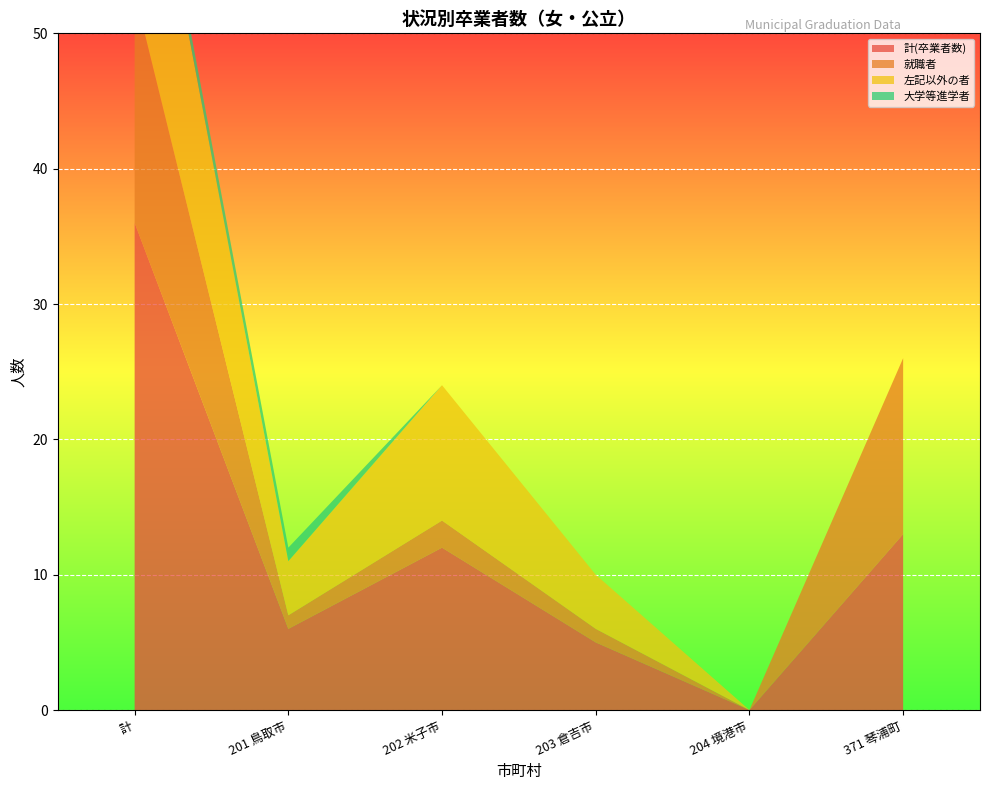

Reading right to left, extract all data points from this chart.

計(卒業者数): 371 琴浦町=13.0	204 境港市=0.0	203 倉吉市=5.0	202 米子市=12.0	201 鳥取市=6.0	計=36.0
就職者: 371 琴浦町=13.0	204 境港市=0.0	203 倉吉市=1.0	202 米子市=2.0	201 鳥取市=1.0	計=17.0
左記以外の者: 371 琴浦町=0.0	204 境港市=0.0	203 倉吉市=4.0	202 米子市=10.0	201 鳥取市=4.0	計=18.0
大学等進学者: 371 琴浦町=0.0	204 境港市=0.0	203 倉吉市=0.0	202 米子市=0.0	201 鳥取市=1.0	計=1.0
左記以外(再掲): 371 琴浦町=0.0	204 境港市=0.0	203 倉吉市=4.0	202 米子市=10.0	201 鳥取市=4.0	計=18.0
就職割合(%): 371 琴浦町=100.0	204 境港市=0.0	203 倉吉市=20.0	202 米子市=16.7	201 鳥取市=16.7	計=47.2